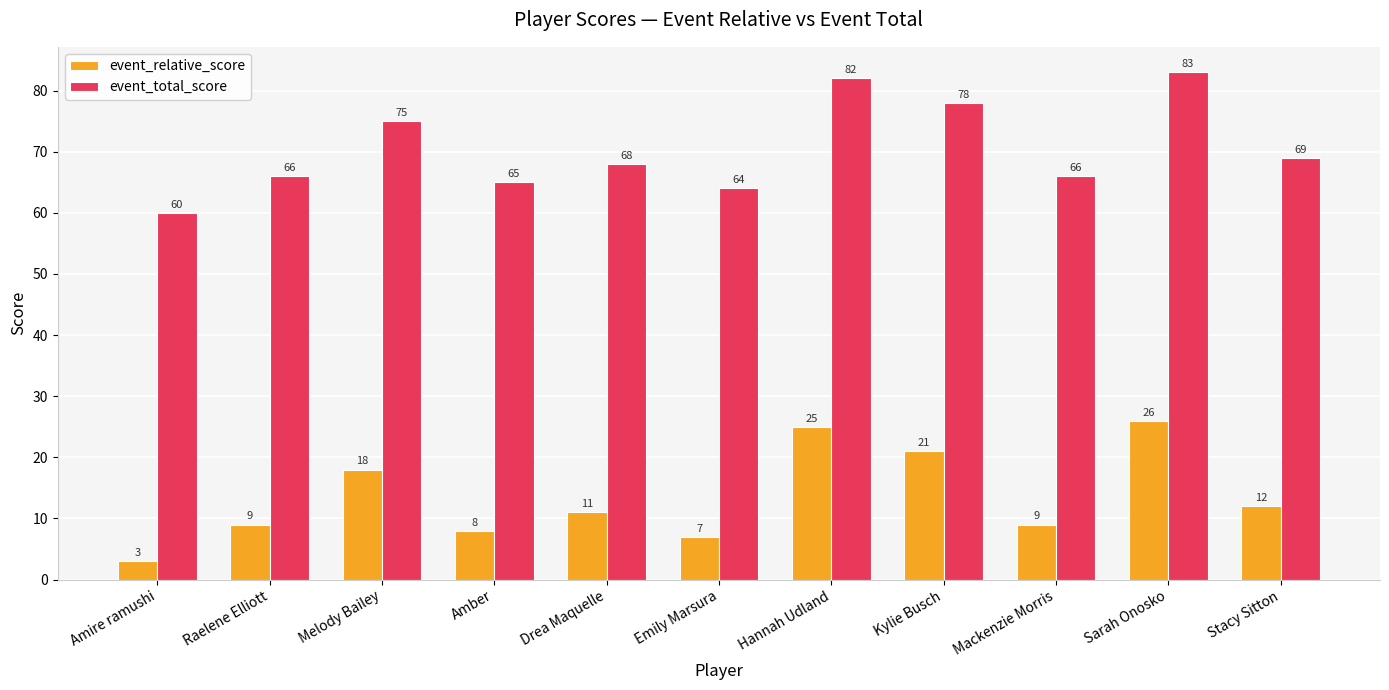

Is it true that event_total_score equals 39 at Emily Marsura?

False